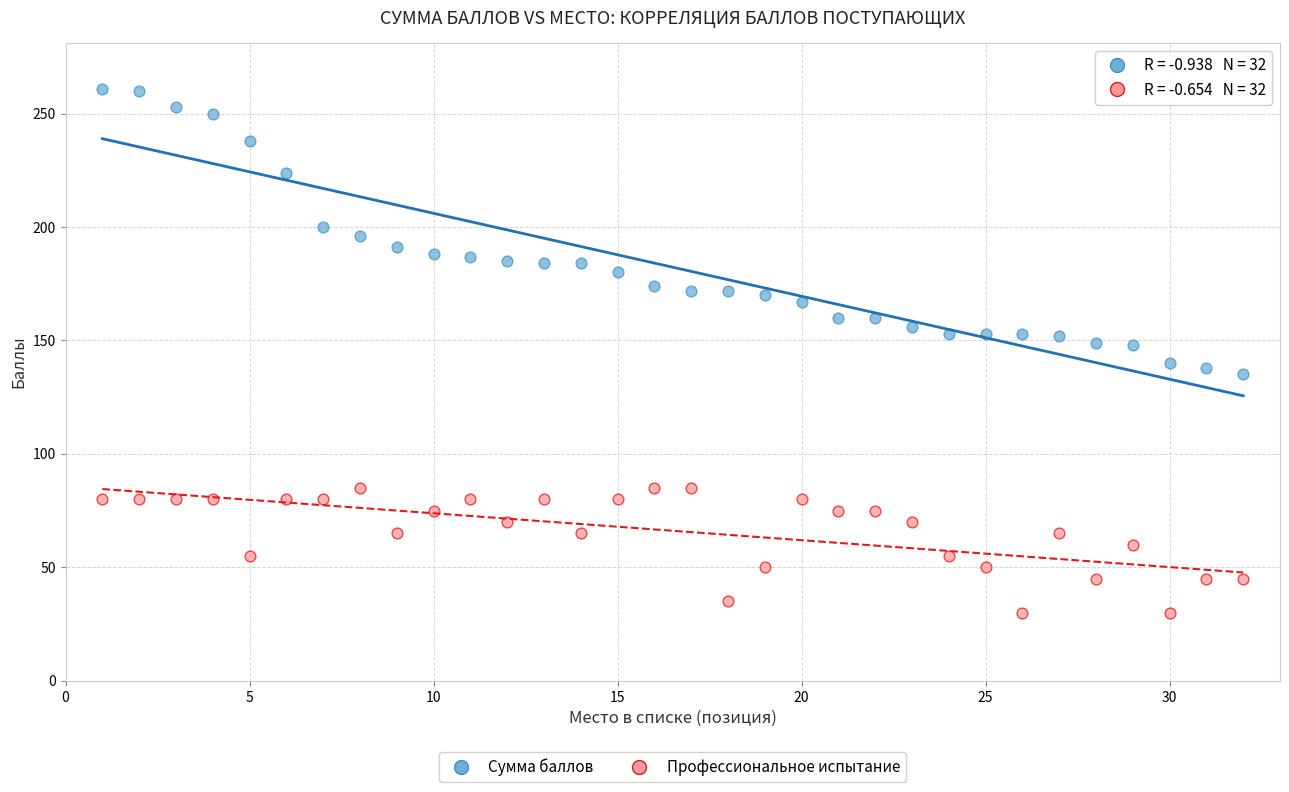

Across all data points, what is the range of Y values (max minus min)?

231